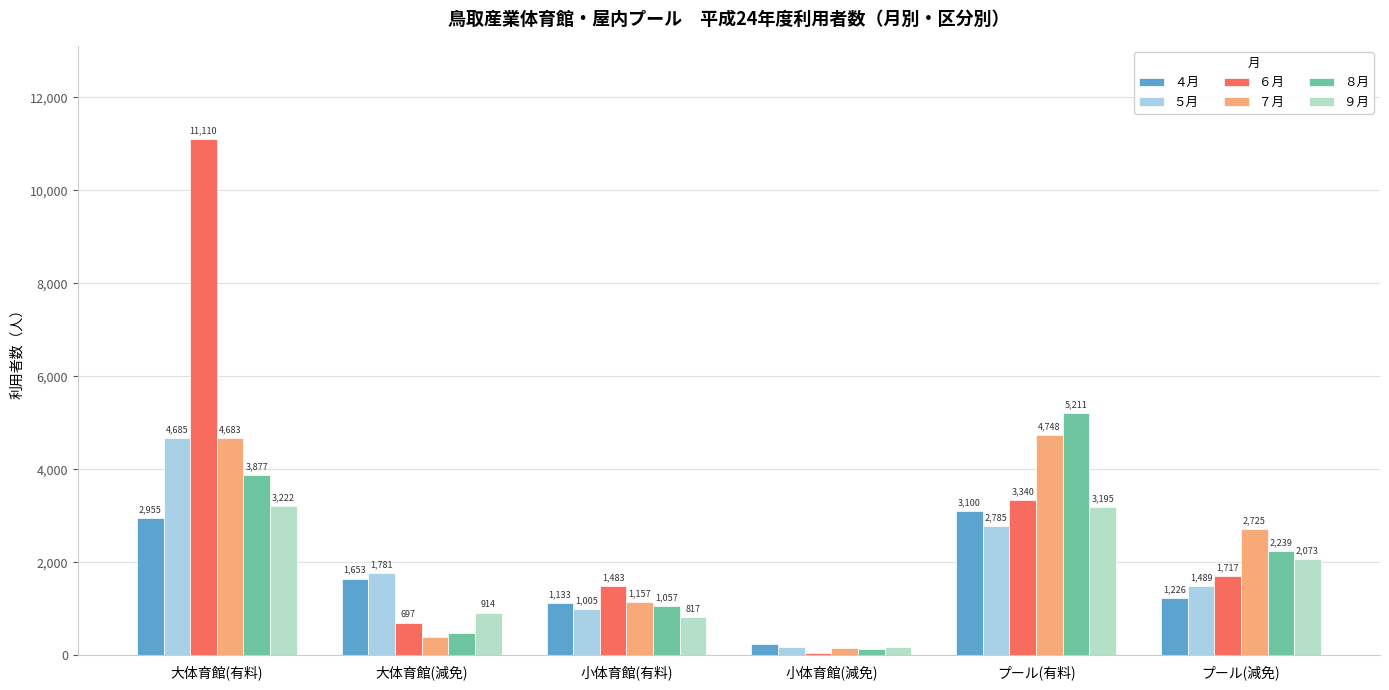

At which label does ７月 reach its peak?

プール(有料)